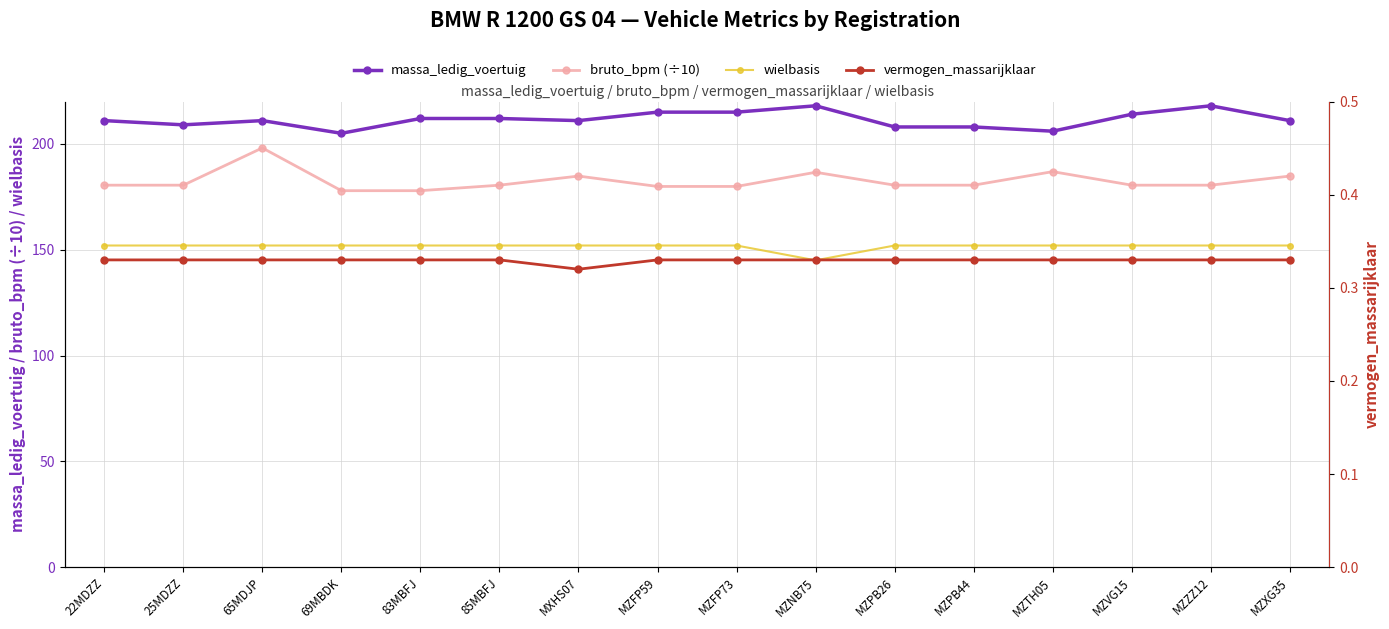

Count the number of data series in this chart.

4